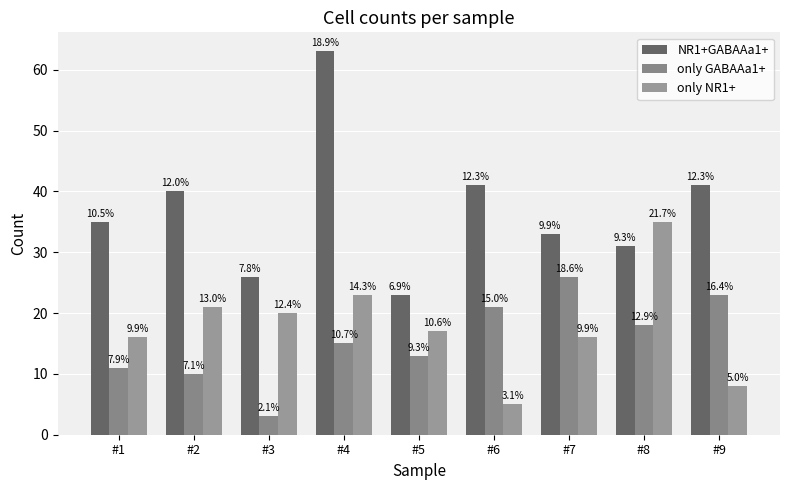

What is the value of the NR1+GABAAa1+ bar at the 6th from the left?

41